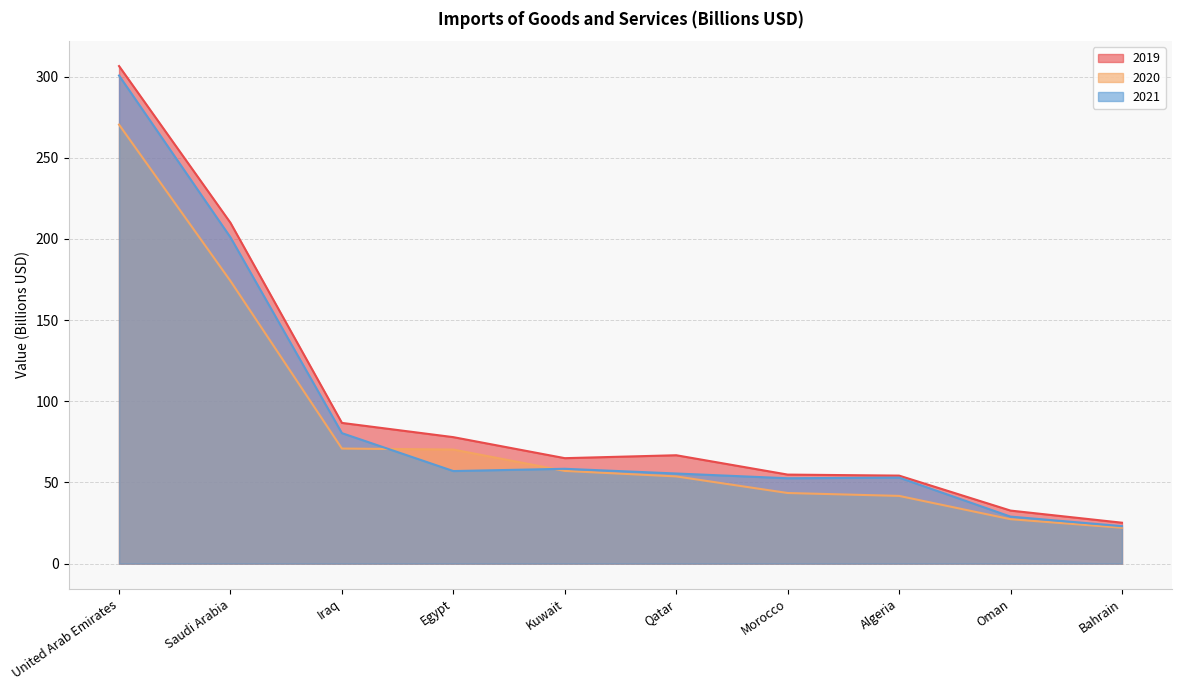

Is it true that 2019 equals 32.7 at Oman?

True